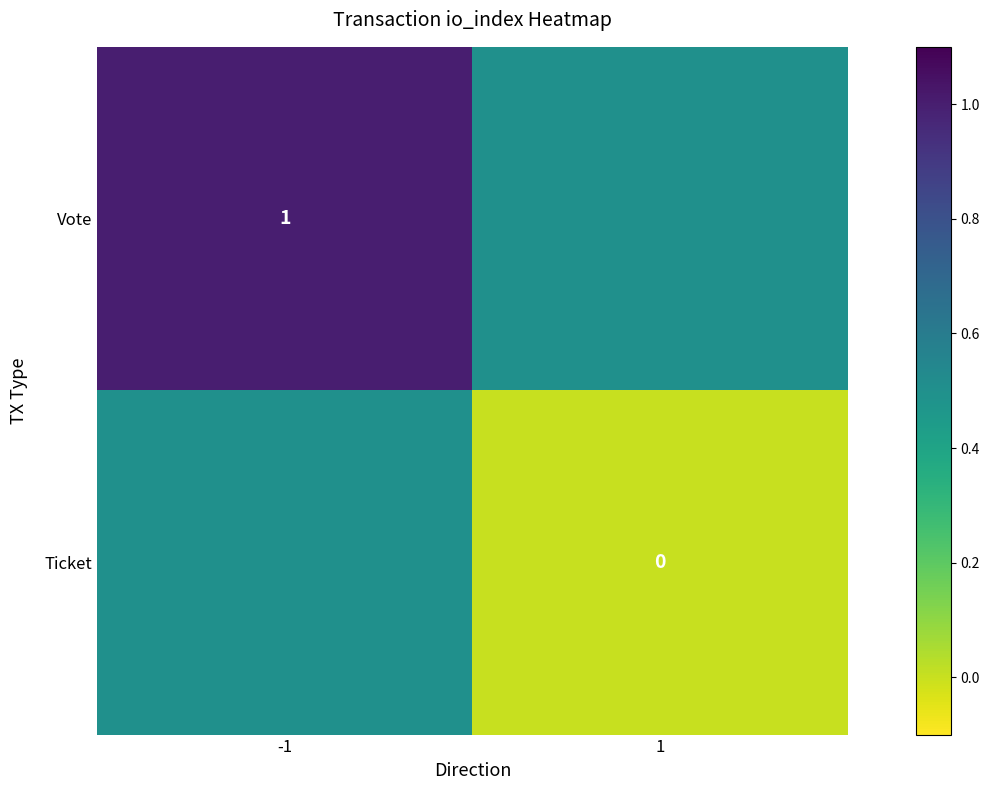

Count the number of data series in this chart.

2